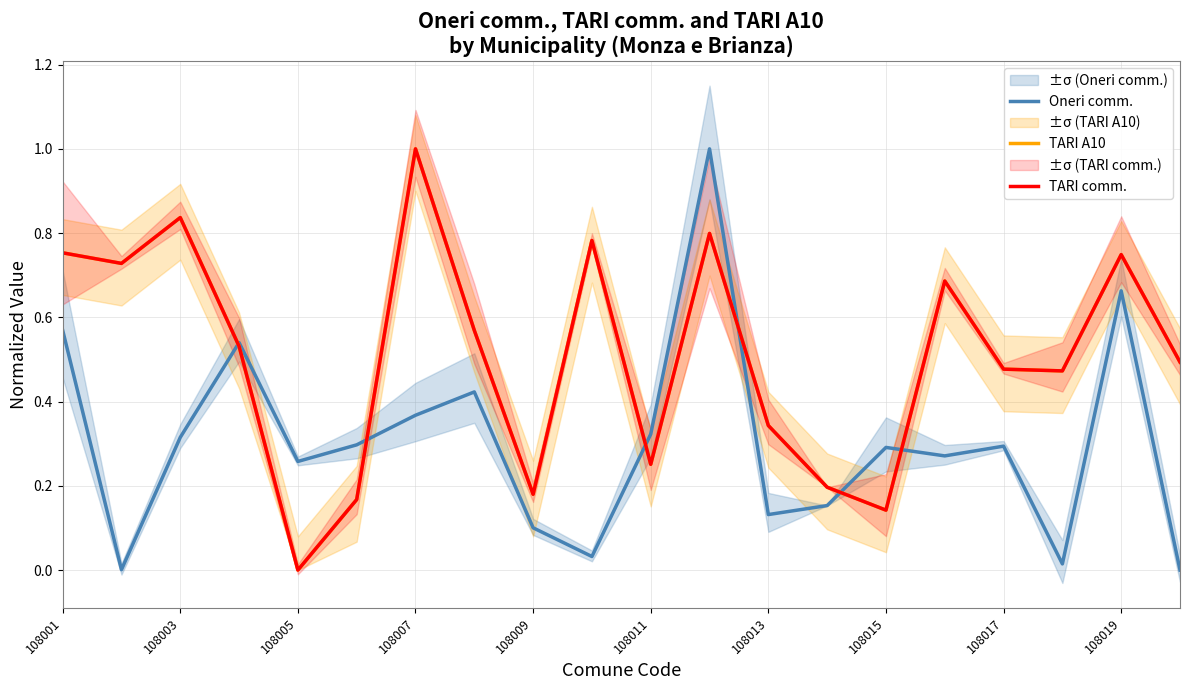

How many data points does each series have?

20